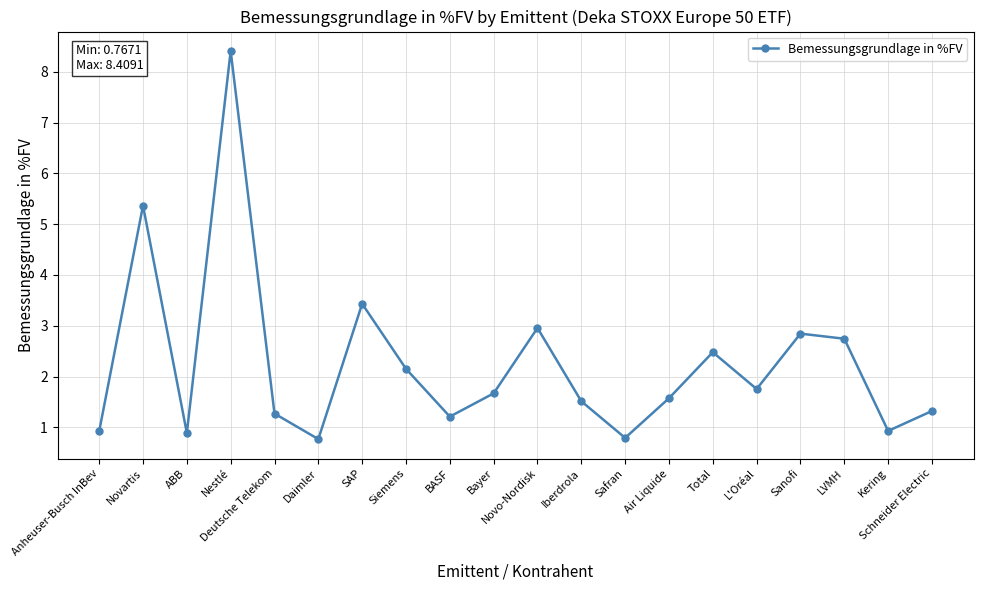

At which label does the data first exceed 1?

Novartis